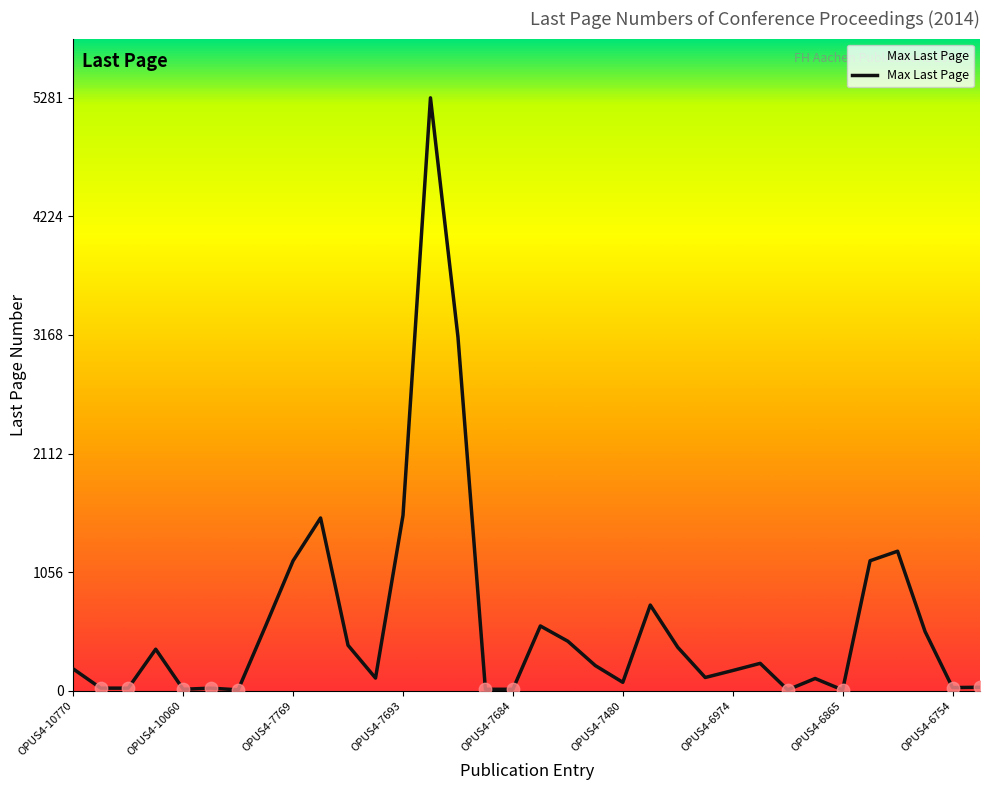

What is the maximum value shown in the chart?

5281